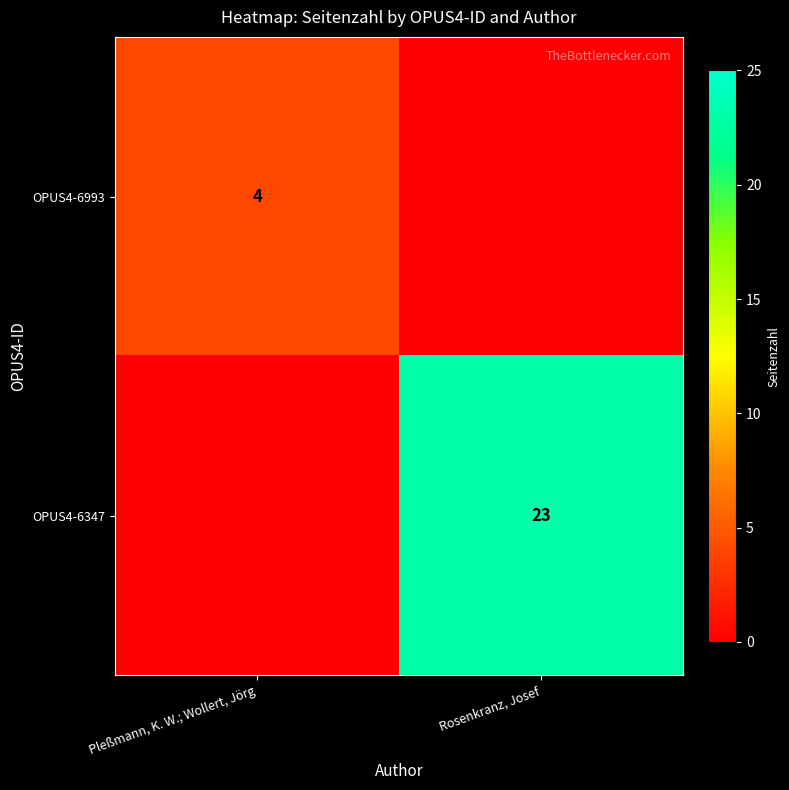

Is it true that OPUS4-6993 equals 4 at Pleßmann, K. W.; Wollert, Jörg?

True